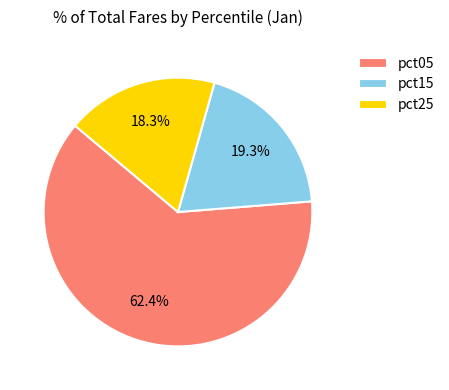

Is the sum of pct05 and pct25 greater than half?

Yes